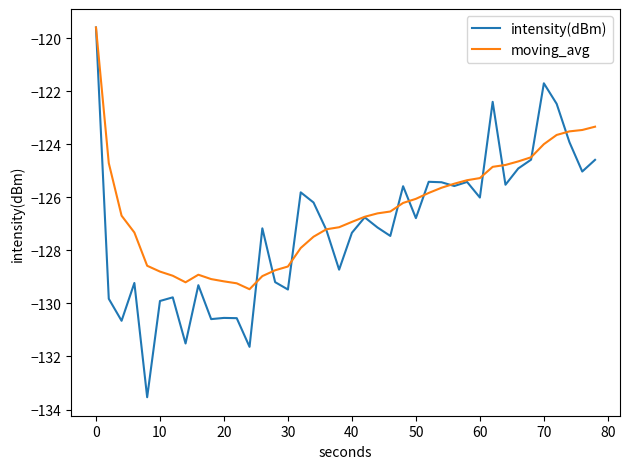

What are all the series names shown in the legend?

intensity(dBm), moving_avg